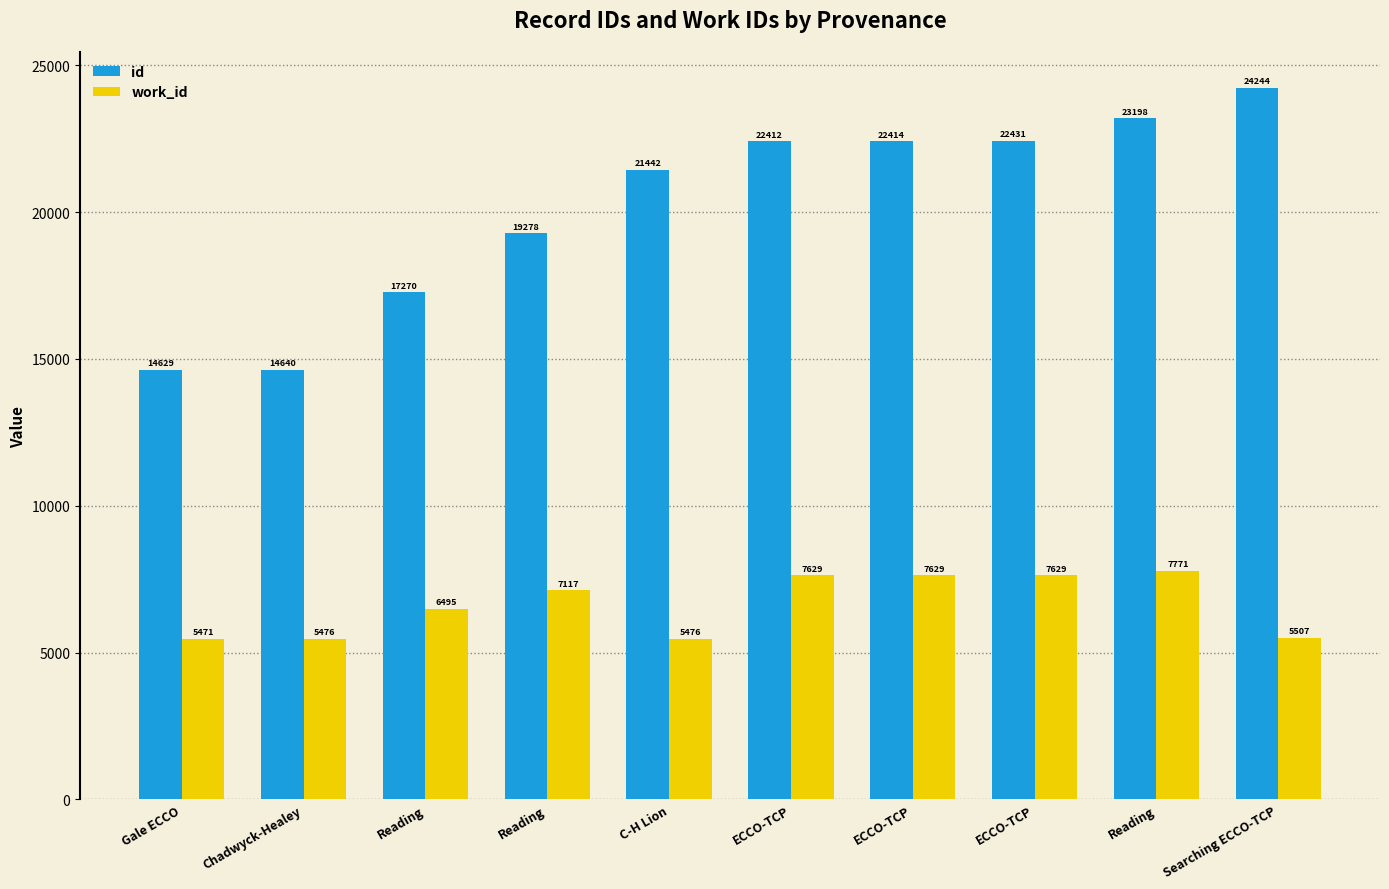

How many series are shown in this chart?

2